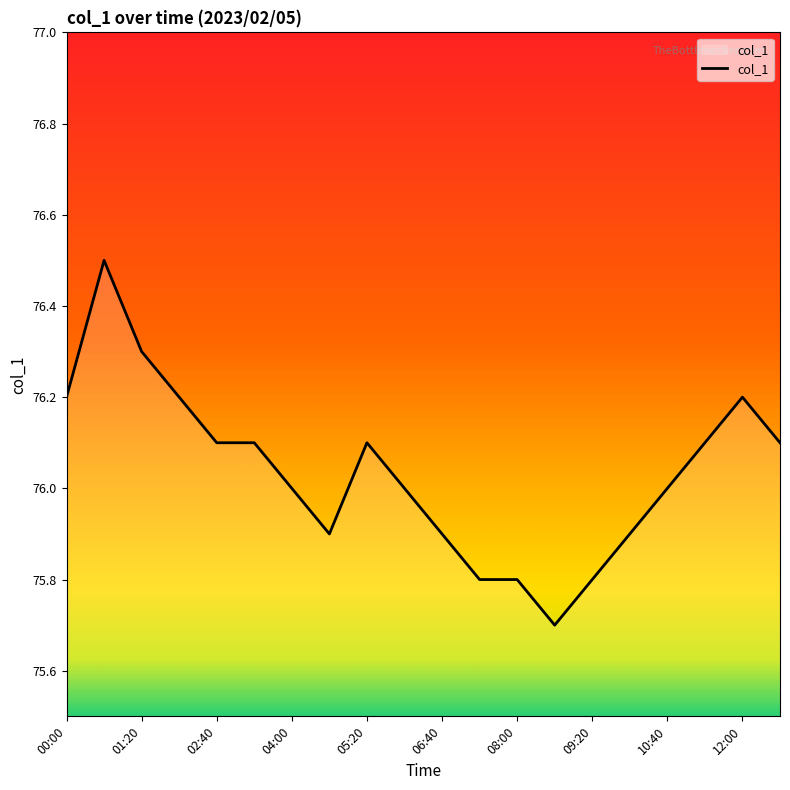

What is the difference between the maximum and minimum values?

0.8